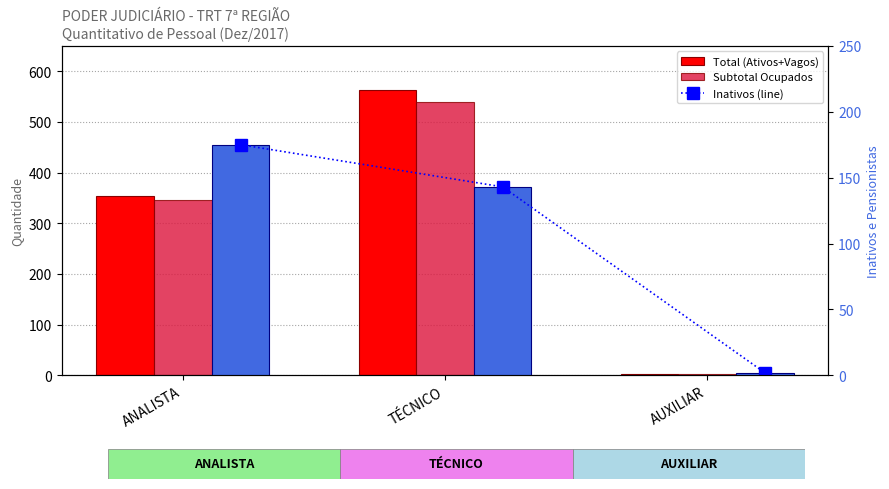

What is the difference between the maximum and minimum values in the Total (Ativos+Vagos) series?

559